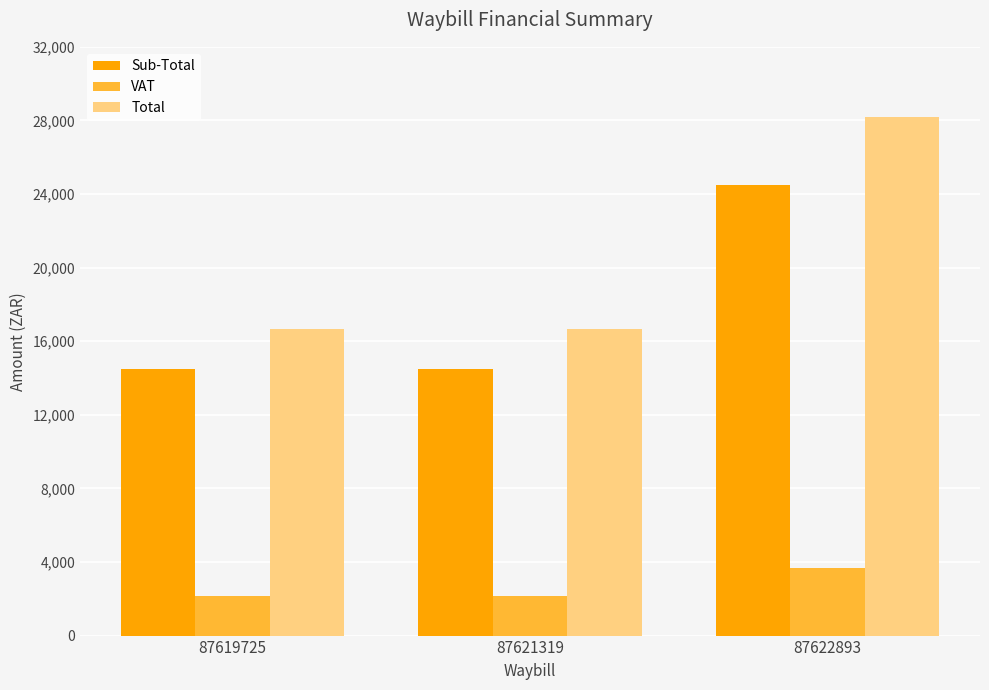

Is it true that Total equals 11232 at 87622893?

False